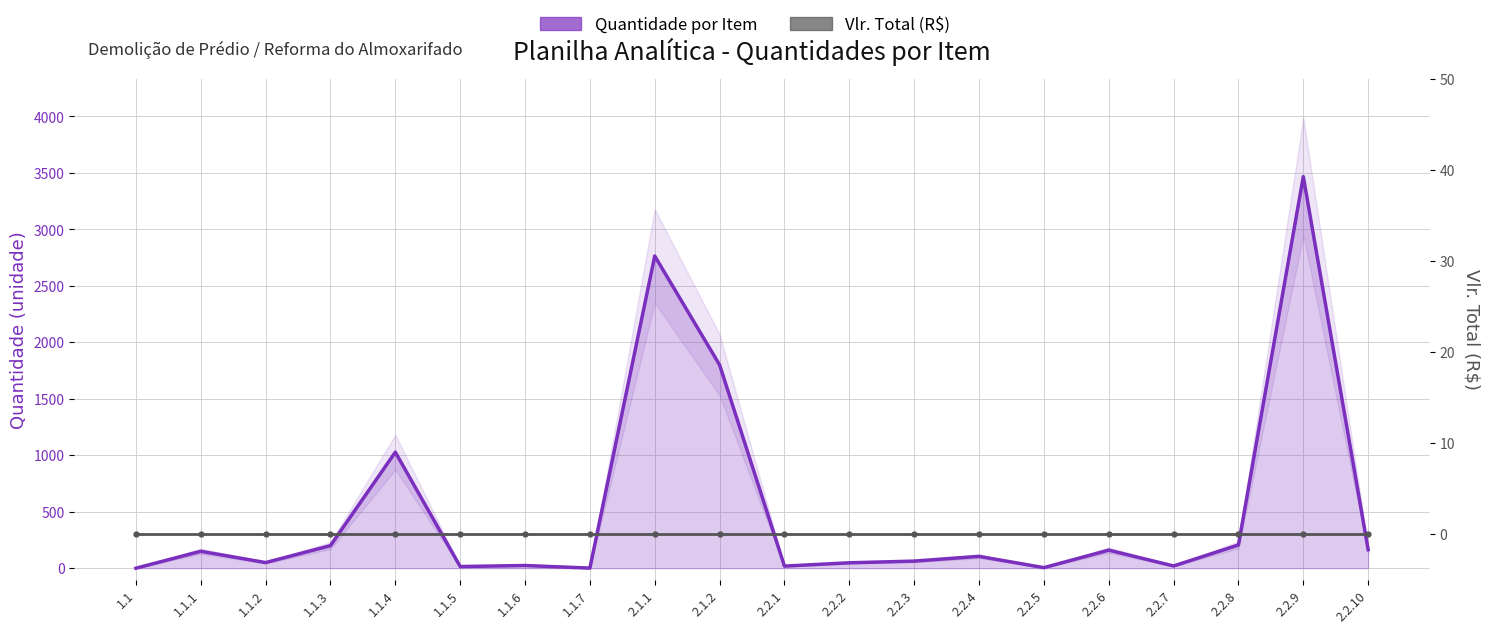

Reading left to right, list all the values displayed in this chart.

Quantidade: 1.1=0.0	1.1.1=150.0	1.1.2=50.0	1.1.3=200.0	1.1.4=1027.5	1.1.5=15.0	1.1.6=24.0	1.1.7=1.0	2.1.1=2764.0	2.1.2=1800.0	2.2.1=18.7	2.2.2=48.0	2.2.3=63.0	2.2.4=105.0	2.2.5=5.1	2.2.6=160.0	2.2.7=20.0	2.2.8=206.0	2.2.9=3467.0	2.2.10=164.0
Vlr. Total: 1.1=0.0	1.1.1=0.0	1.1.2=0.0	1.1.3=0.0	1.1.4=0.0	1.1.5=0.0	1.1.6=0.0	1.1.7=0.0	2.1.1=0.0	2.1.2=0.0	2.2.1=0.0	2.2.2=0.0	2.2.3=0.0	2.2.4=0.0	2.2.5=0.0	2.2.6=0.0	2.2.7=0.0	2.2.8=0.0	2.2.9=0.0	2.2.10=0.0